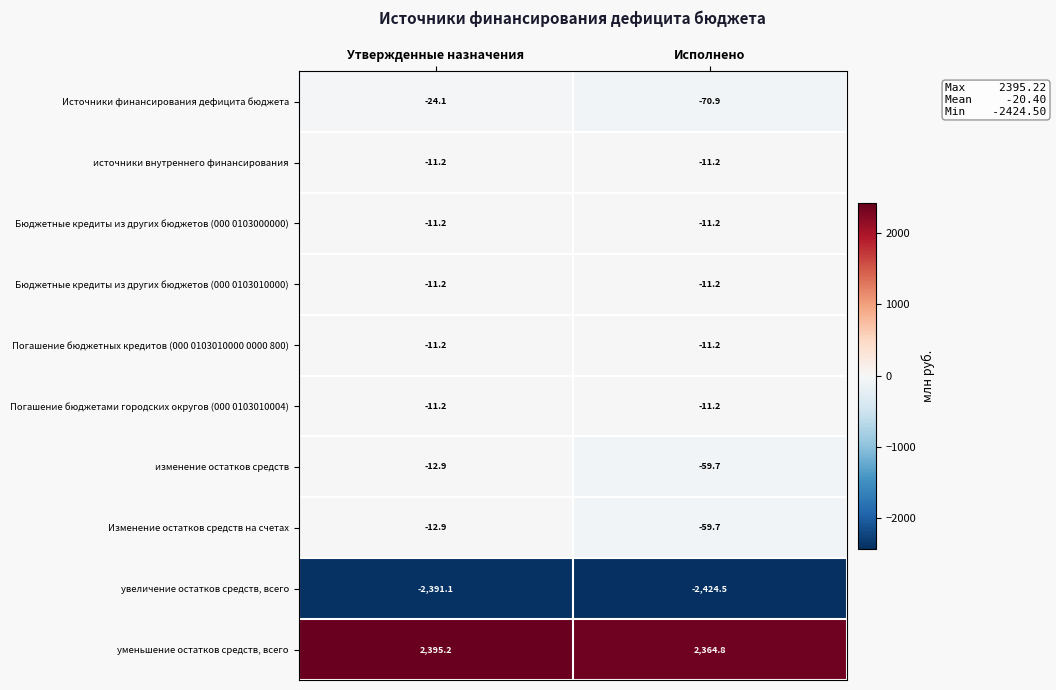

What is the highest value of the Погашение бюджетами городских округов (000 0103010004) series?

-11.2